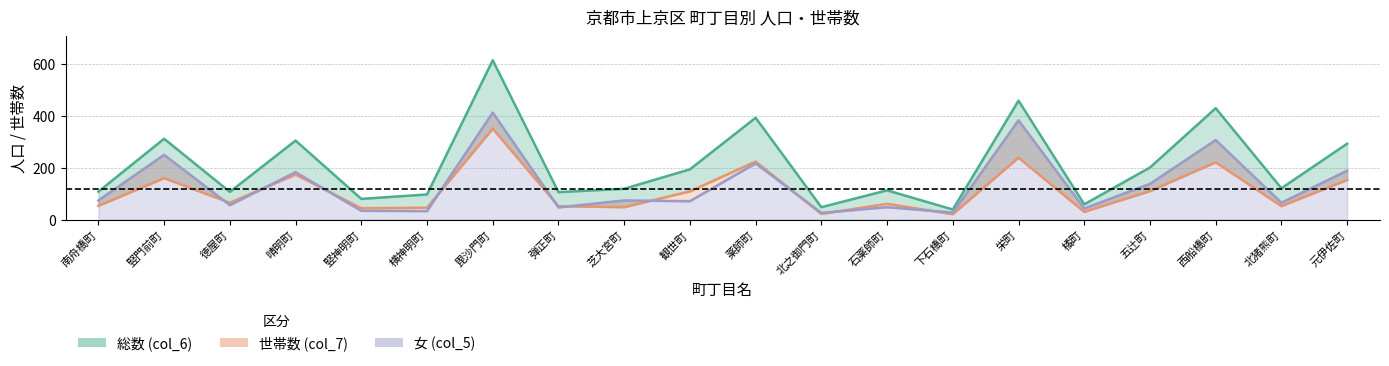

At how many categories does at least one series exceed 23?

20